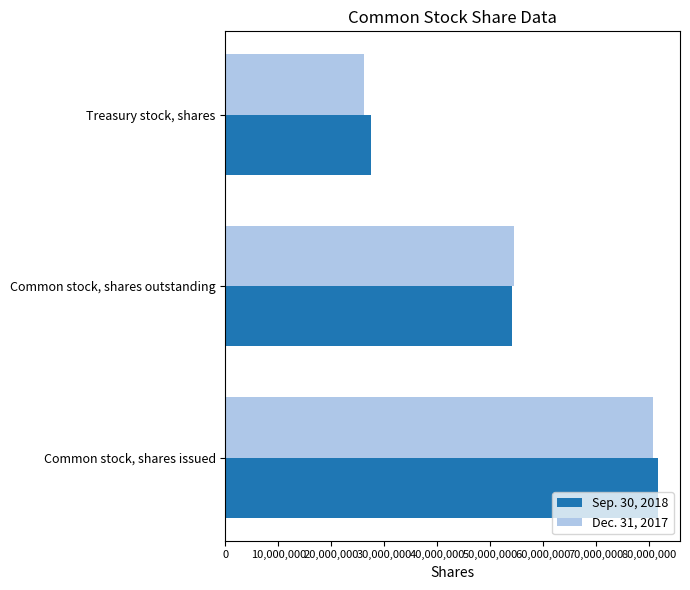

At which category is the sum across all series the highest?

Common stock, shares issued